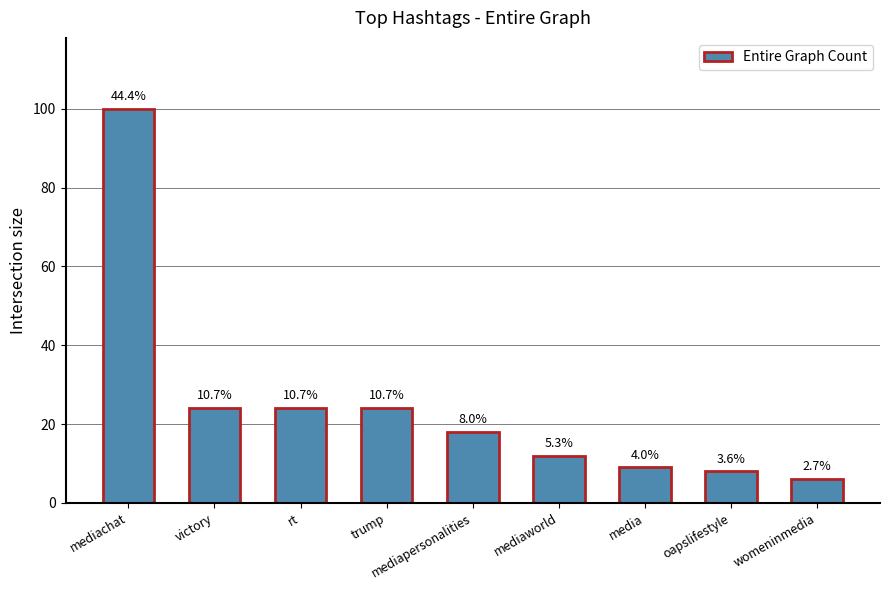

The chart shows a value of 16 at rt. True or false?

False